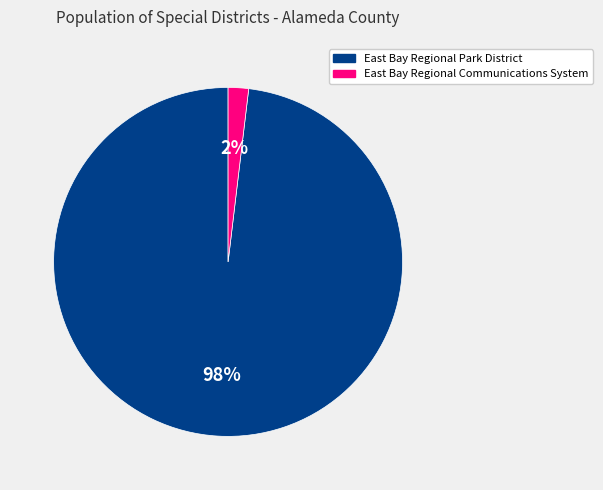

To the nearest percent, what portion does East Bay Regional Communications System represent?

2%